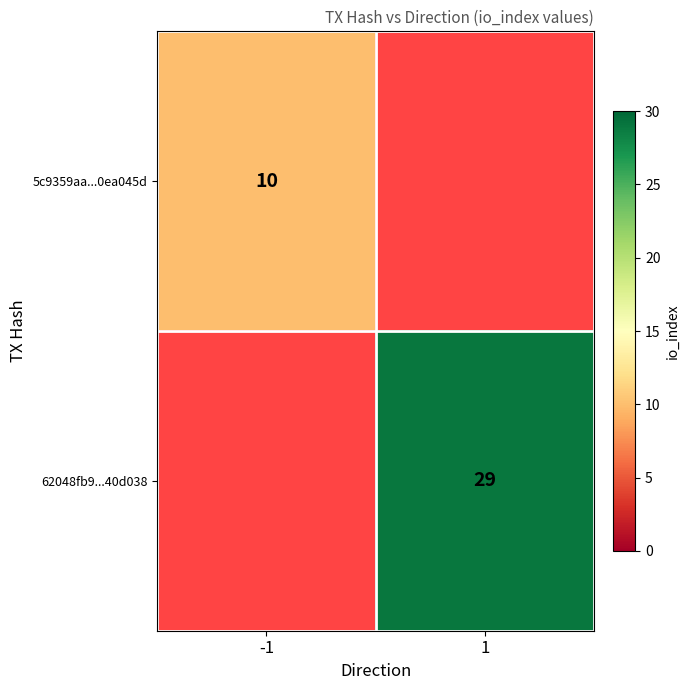

How many series are shown in this chart?

2